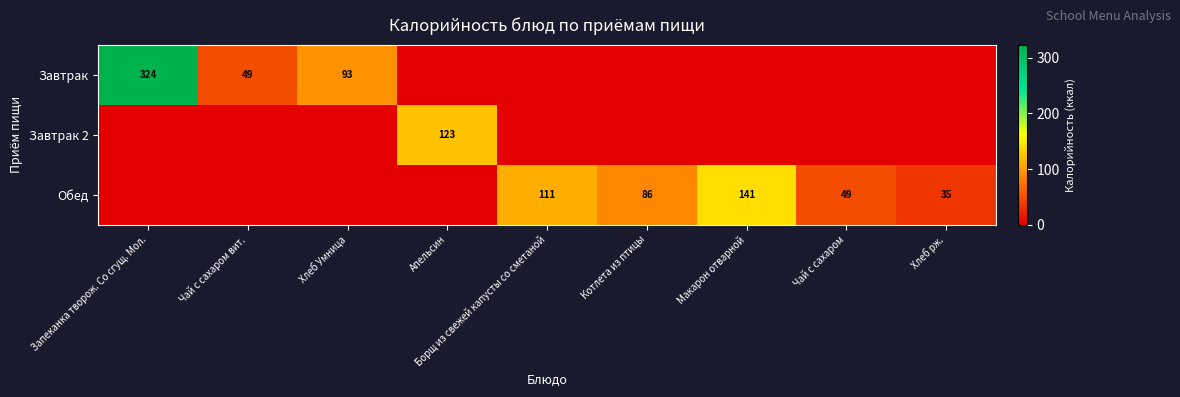

What is the difference between the Завтрак values at Запеканка творож. Со сгущ. Мол. and Хлеб Умница?

231